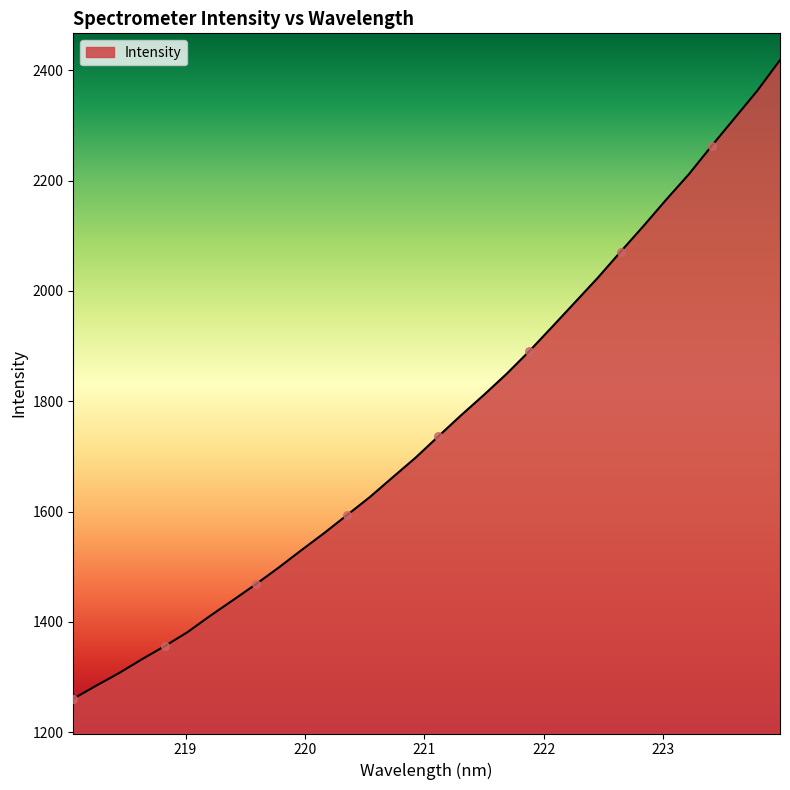

What is the maximum value shown in the chart?

2418.4